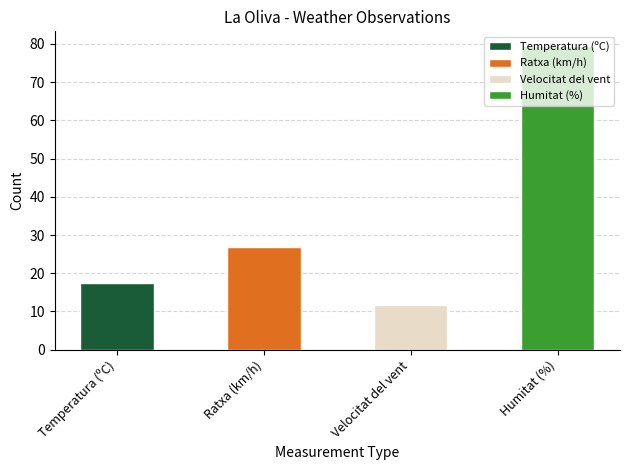

Approximately how many times larger is the value at Velocitat del vent compared to Temperatura (ºC)?

0.7